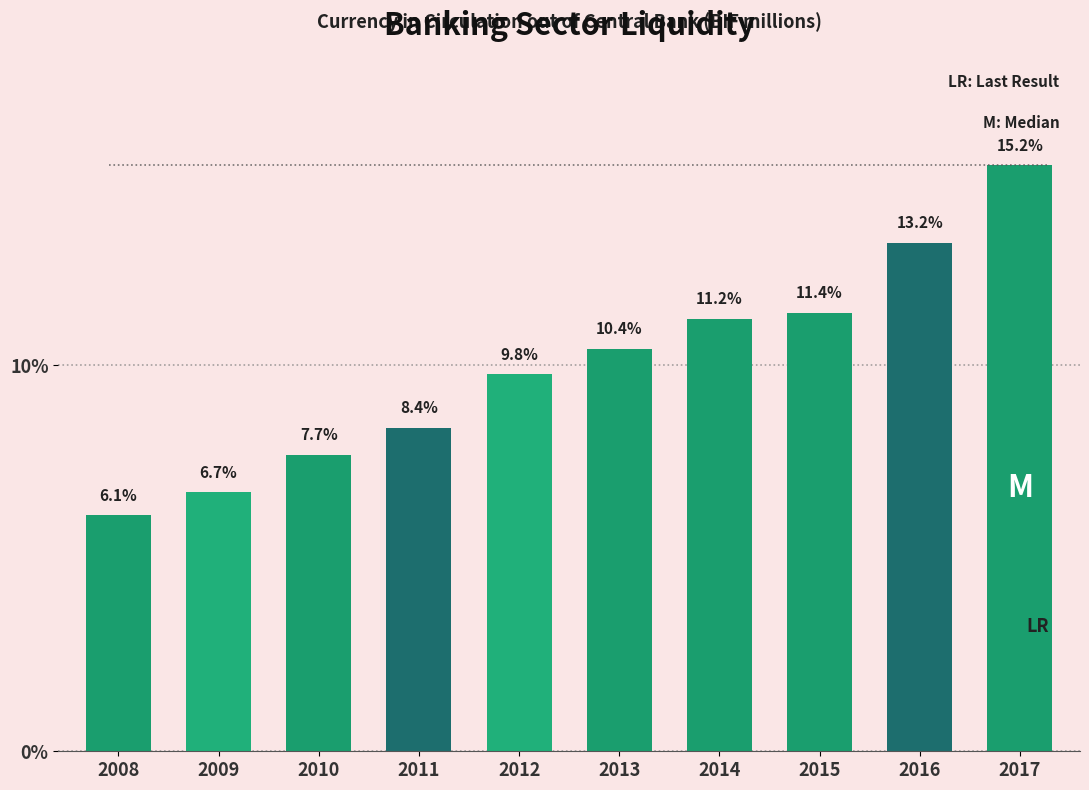

Reading left to right, list all the values displayed in this chart.

2008=6.1	2009=6.7	2010=7.7	2011=8.4	2012=9.8	2013=10.4	2014=11.2	2015=11.4	2016=13.2	2017=15.2